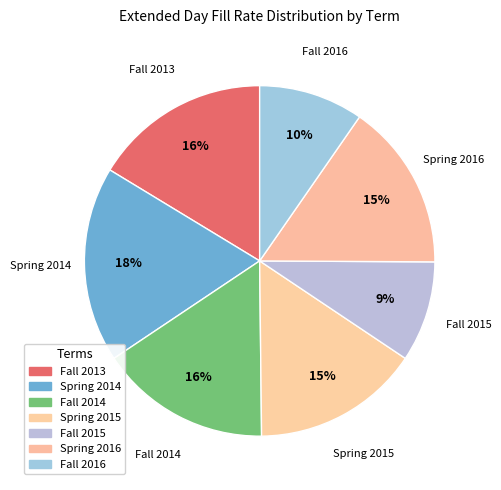

How many segments does this pie chart have?

7